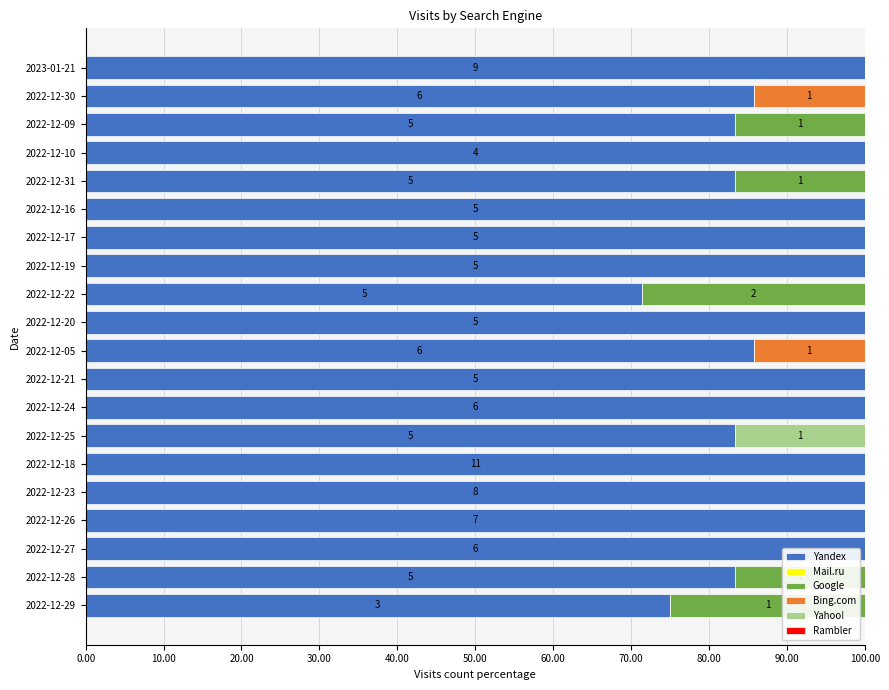

What is the maximum value for Yandex?

100.0